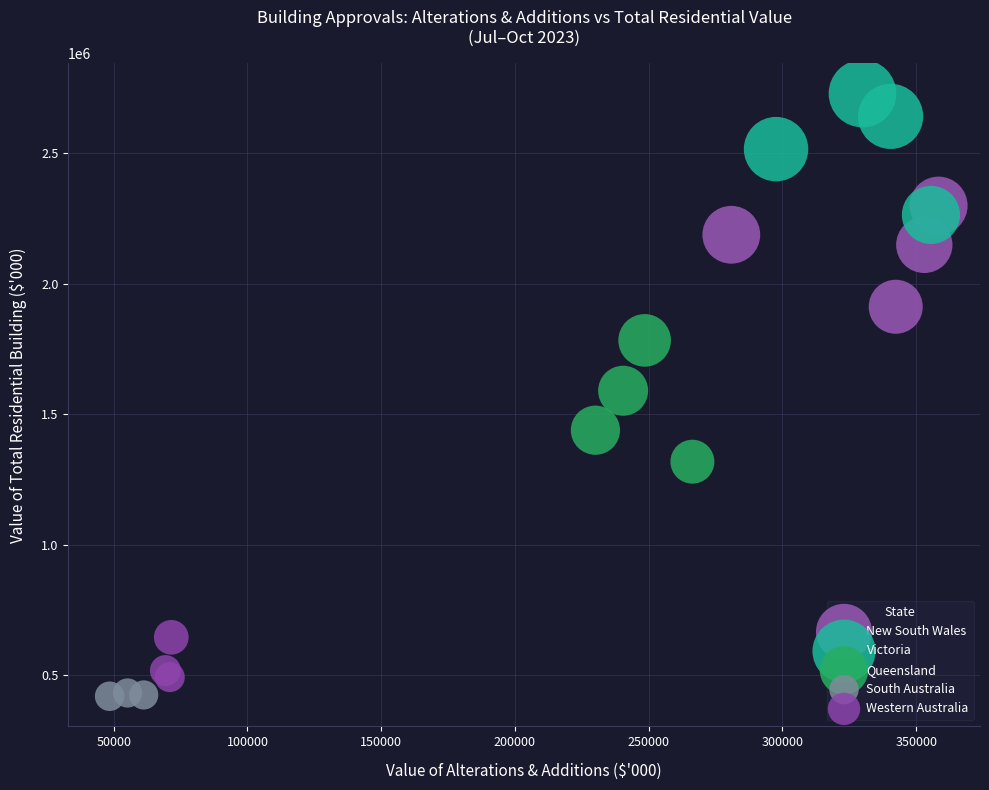

Which series reaches the maximum Y coordinate?

Victoria